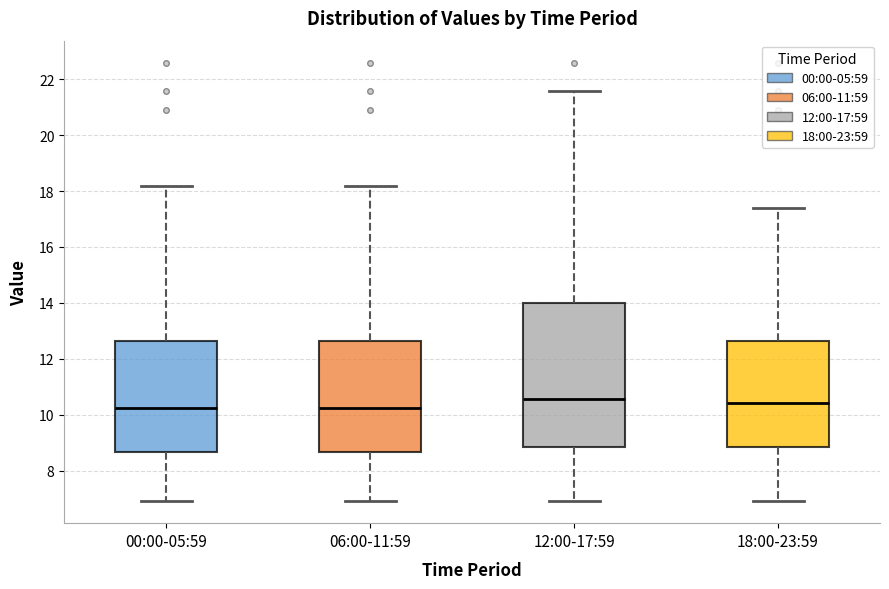

Comparing the boxes themselves (not the whiskers), which one is the tallest?

12:00-17:59